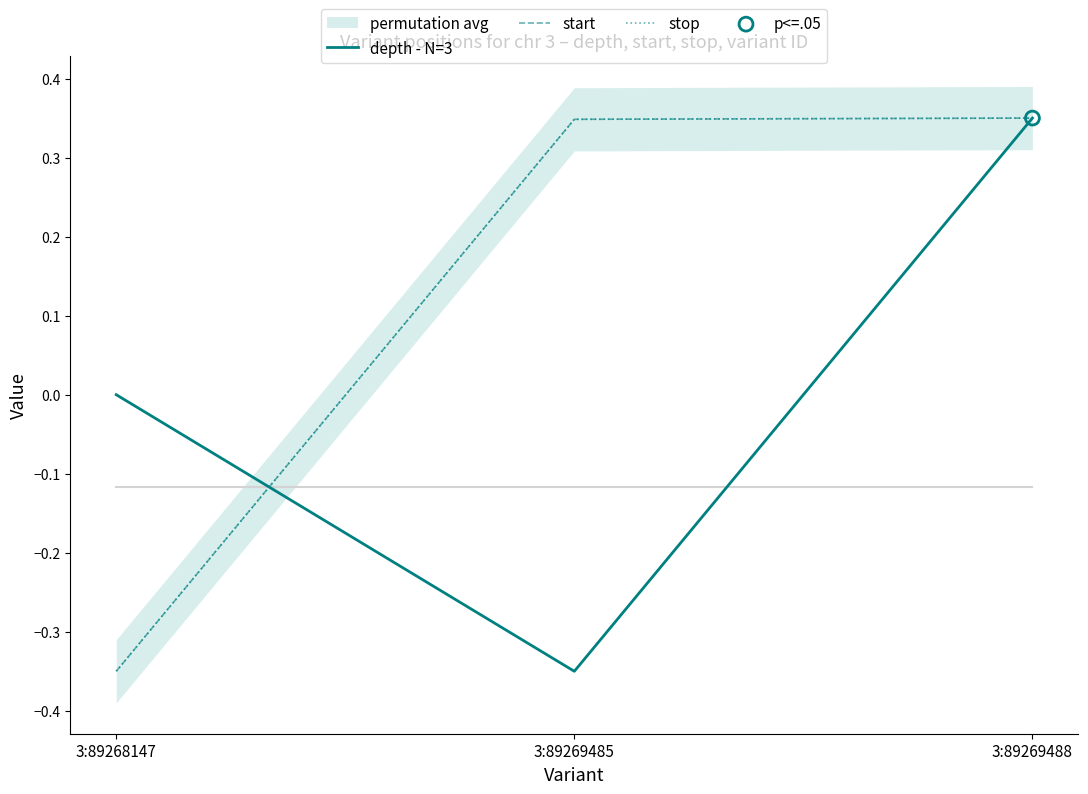

Which series has the largest Y range (max minus min)?

depth - N=3